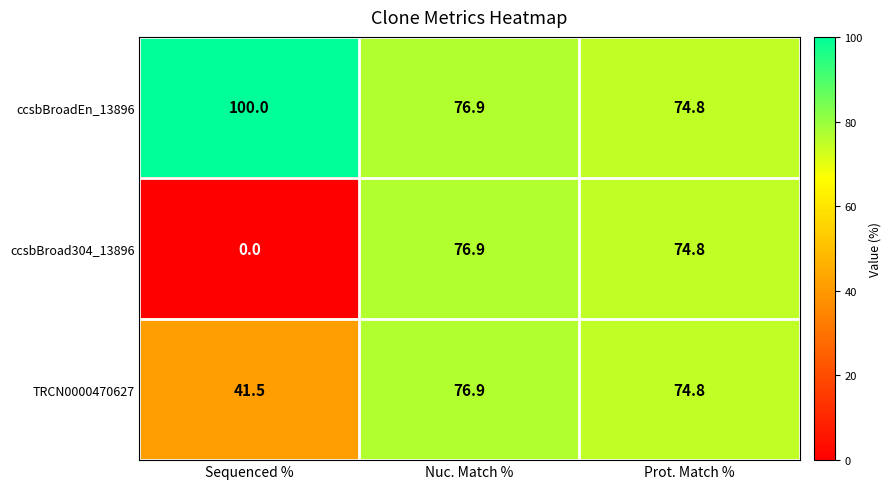

Rank the series by their average value, from highest to lowest.

ccsbBroadEn_13896, TRCN0000470627, ccsbBroad304_13896